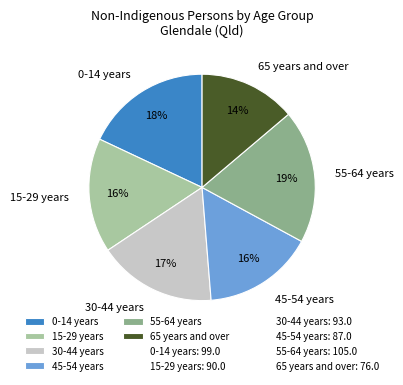

True or false: 0-14 years accounts for 18% of the total.

True